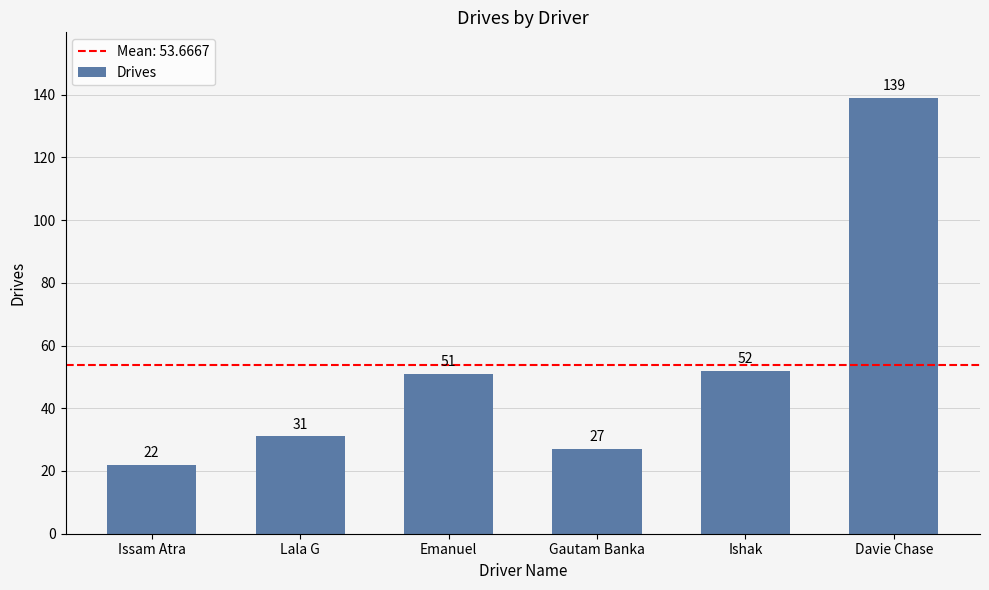

True or false: the data shows 12 at Gautam Banka.

False